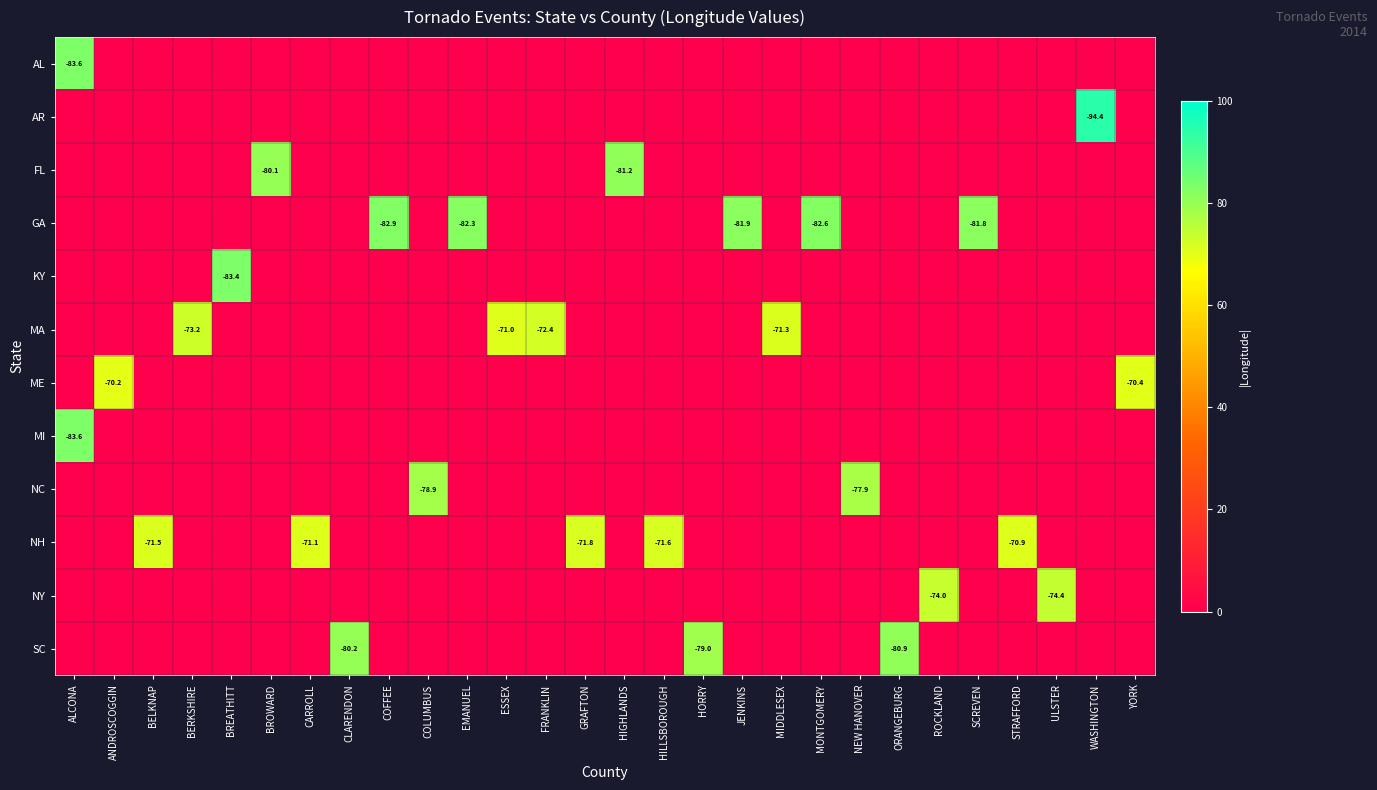

Which series has the largest total across all categories?

GA